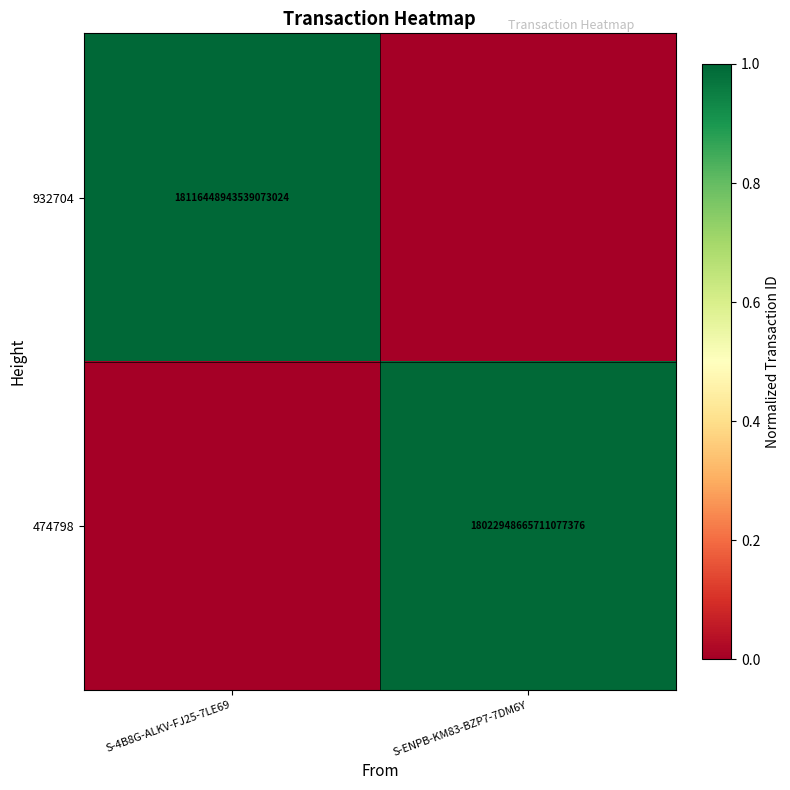

Is it true that 474798 equals 4273000798166618112 at S-ENPB-KM83-BZP7-7DM6Y?

False